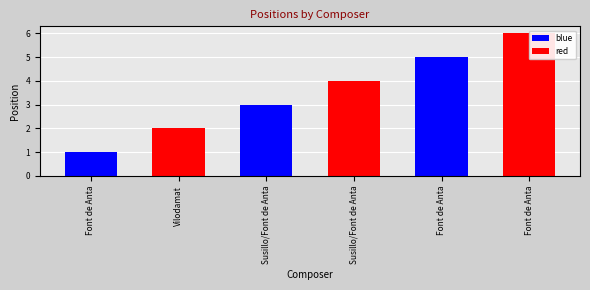

Reading left to right, transcribe all the data shown in this chart.

Font de Anta=1	Vilodamat=2	Susillo/Font de Anta=3	Susillo/Font de Anta=4	Font de Anta=5	Font de Anta=6